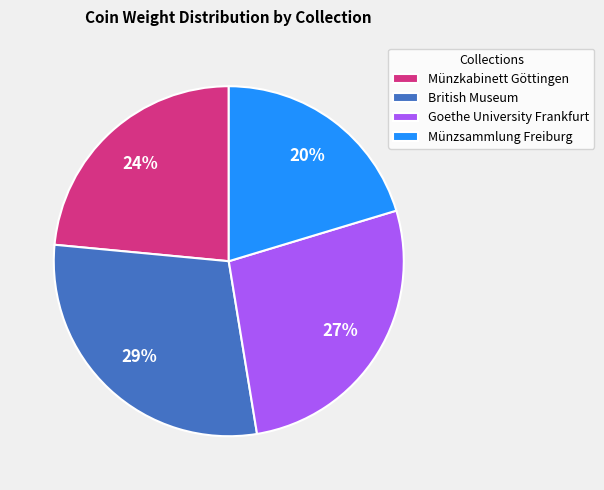

Do Goethe University Frankfurt and Münzsammlung Freiburg together represent more than half of the pie?

No